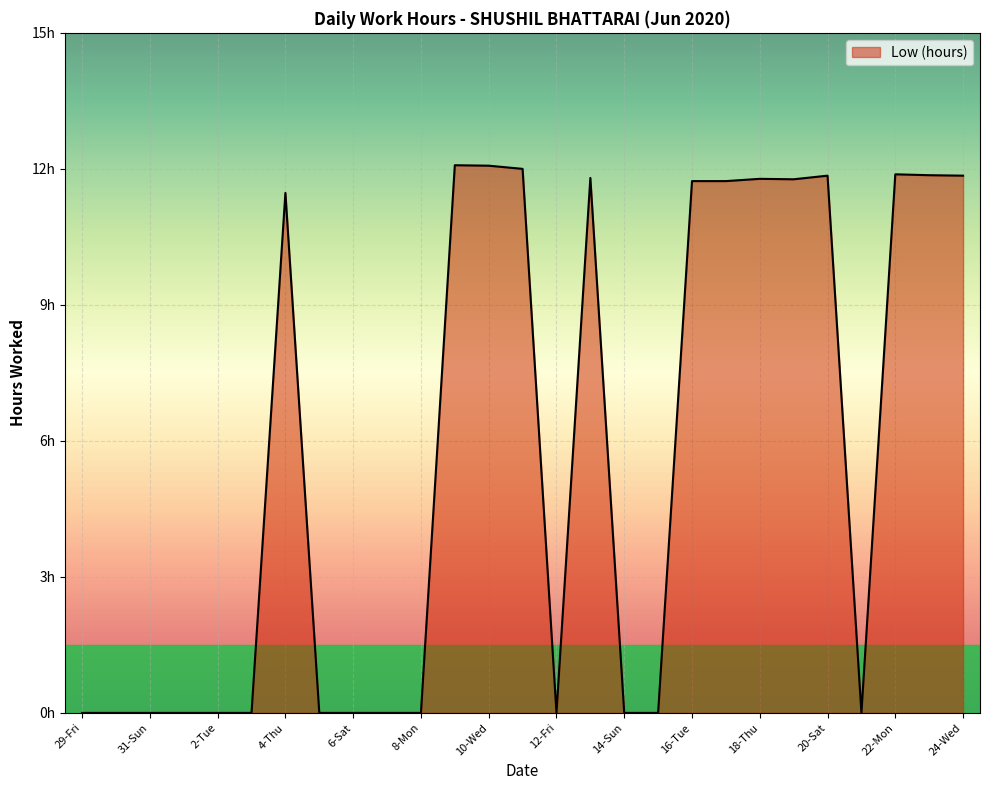

Reading right to left, what are all the values shown in this chart?

11.8	11.9	11.9	0.0	11.8	11.8	11.8	11.7	11.7	0.0	0.0	11.8	0.0	12.0	12.1	12.1	0.0	0.0	0.0	0.0	11.5	0.0	0.0	0.0	0.0	0.0	0.0